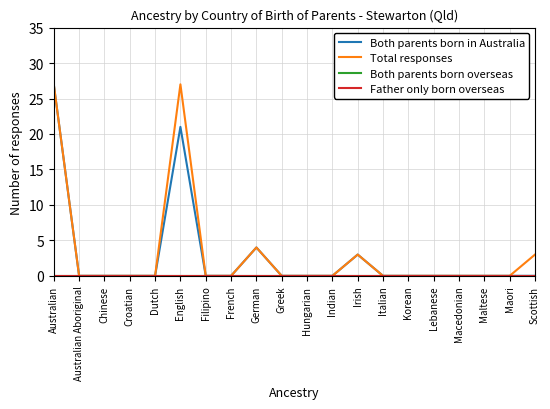

True or false: Total responses has a value of 27 at English.

True